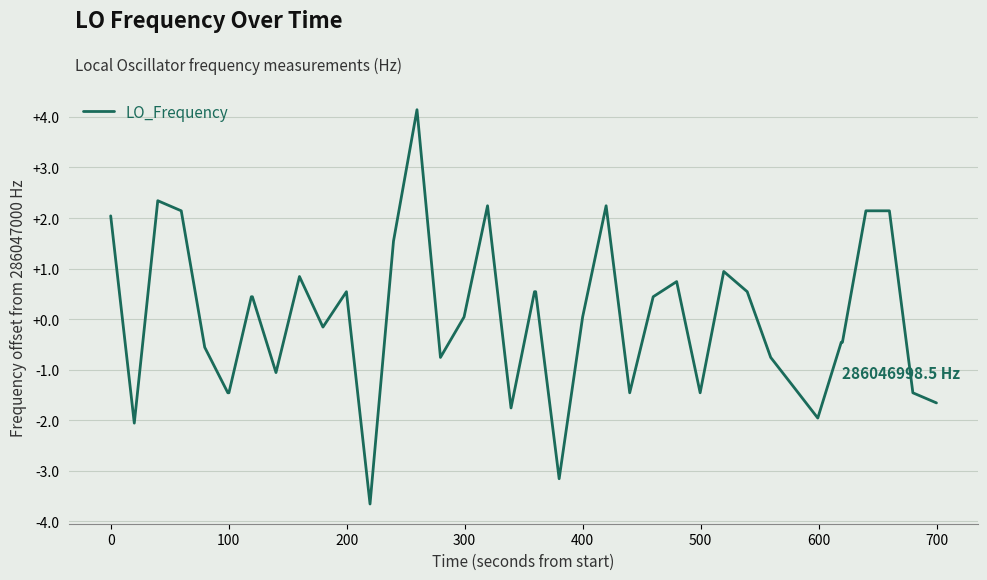

What is the difference between the maximum and minimum values?

7.8